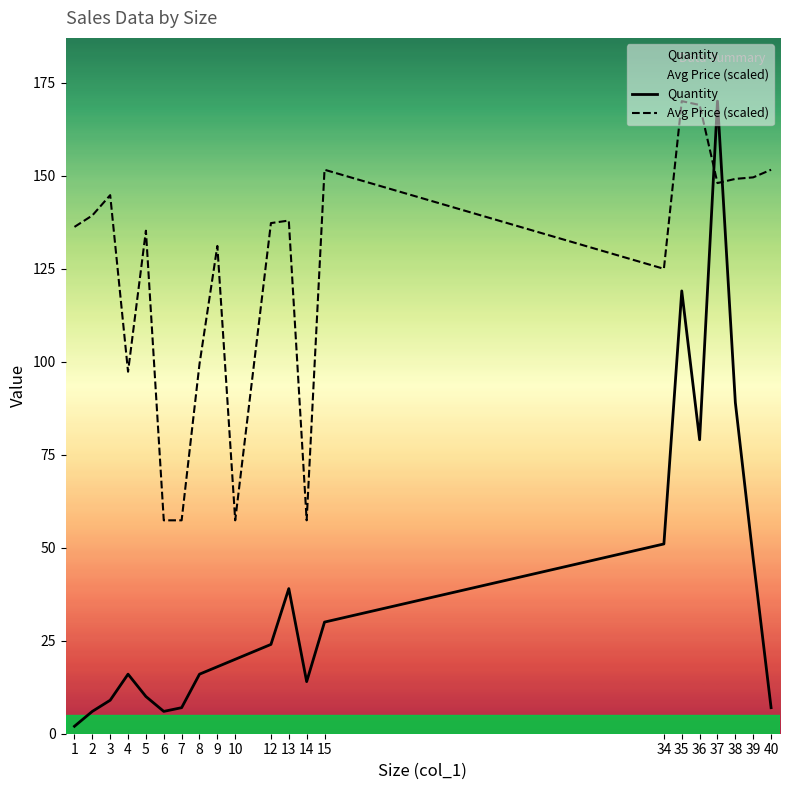

How many times do Avg Price (scaled) and Quantity cross each other?

2